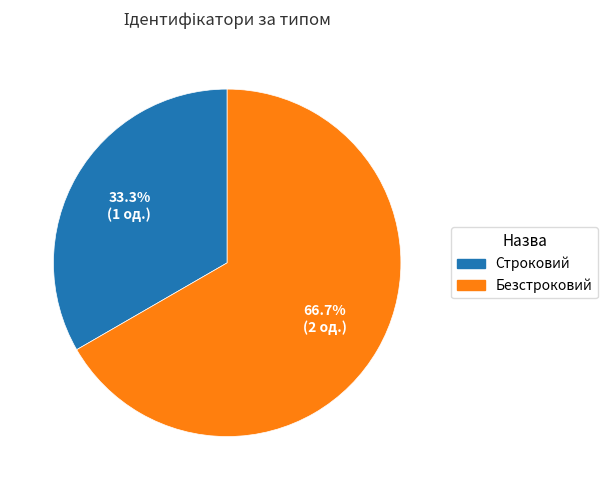

What is the smallest slice in the pie chart?

Строковий